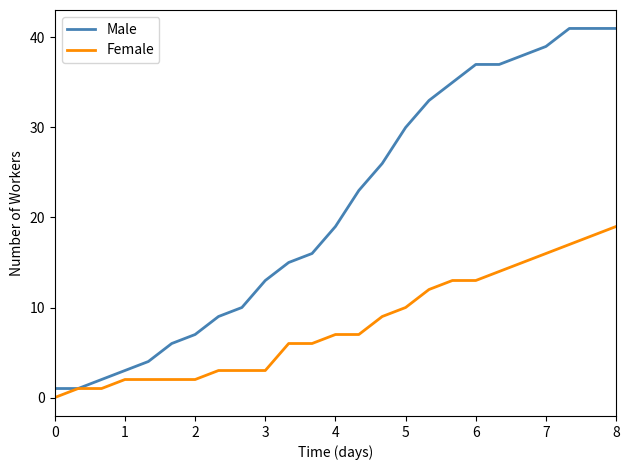

What is the maximum value for Female?

19